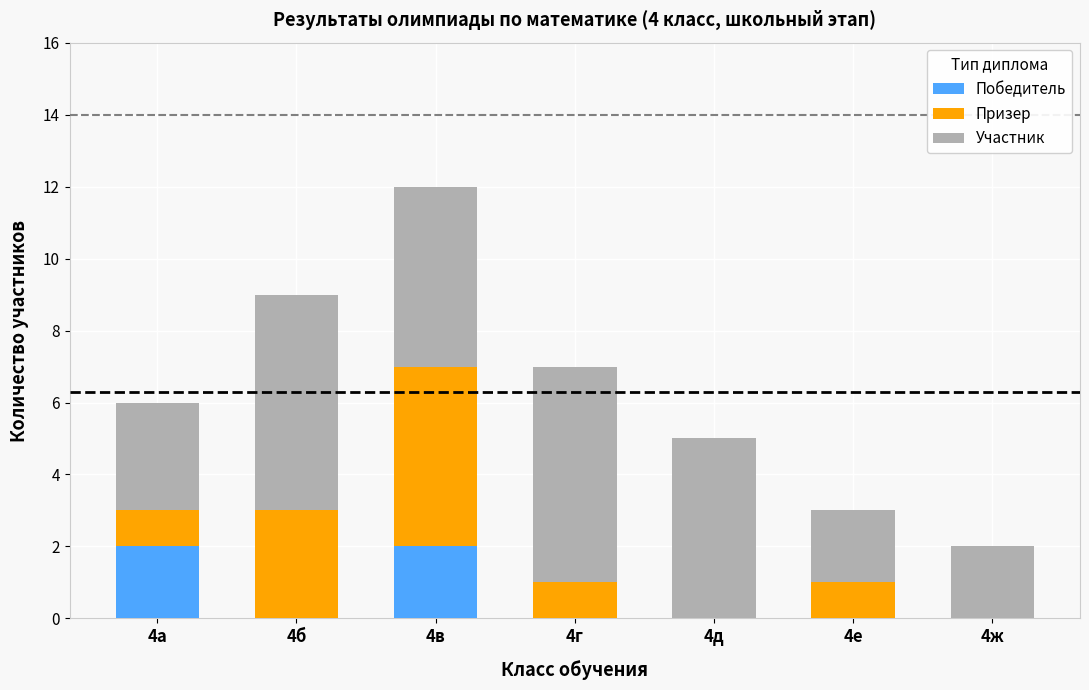

The Победитель series shows 0 at 4б. True or false?

True